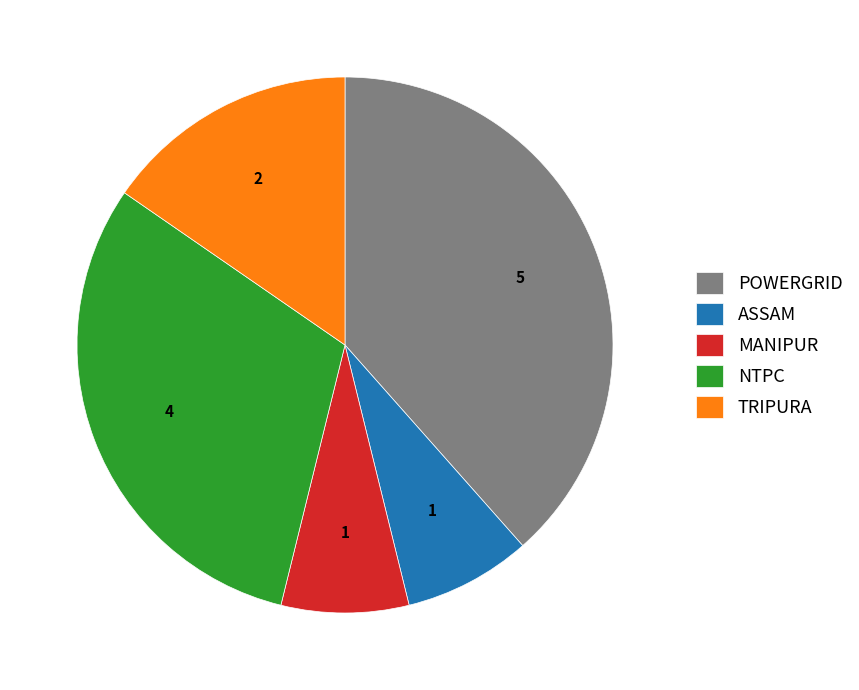

How many slices are in this pie chart?

5